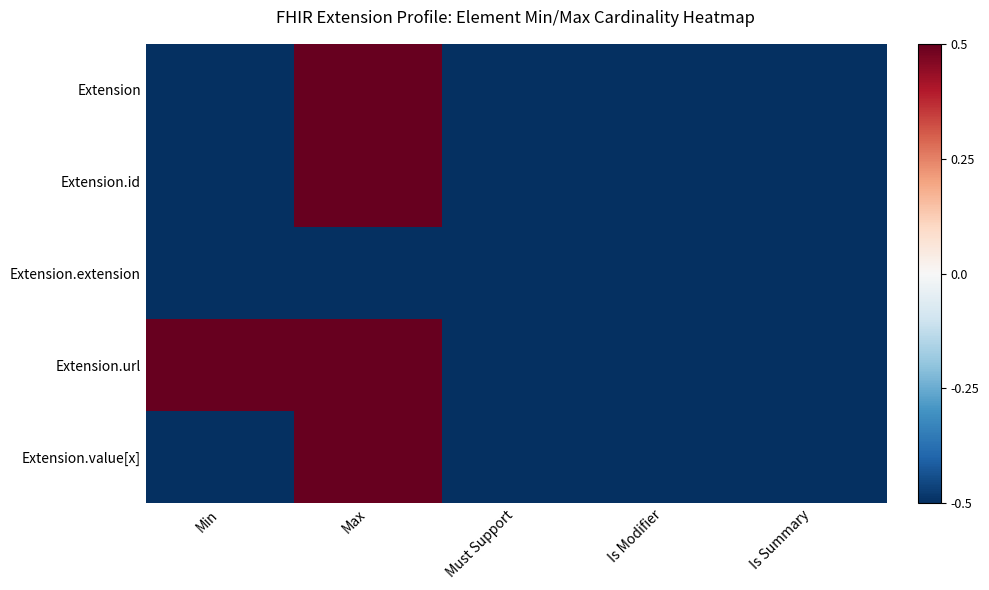

Which series has the largest total across all categories?

Extension.url